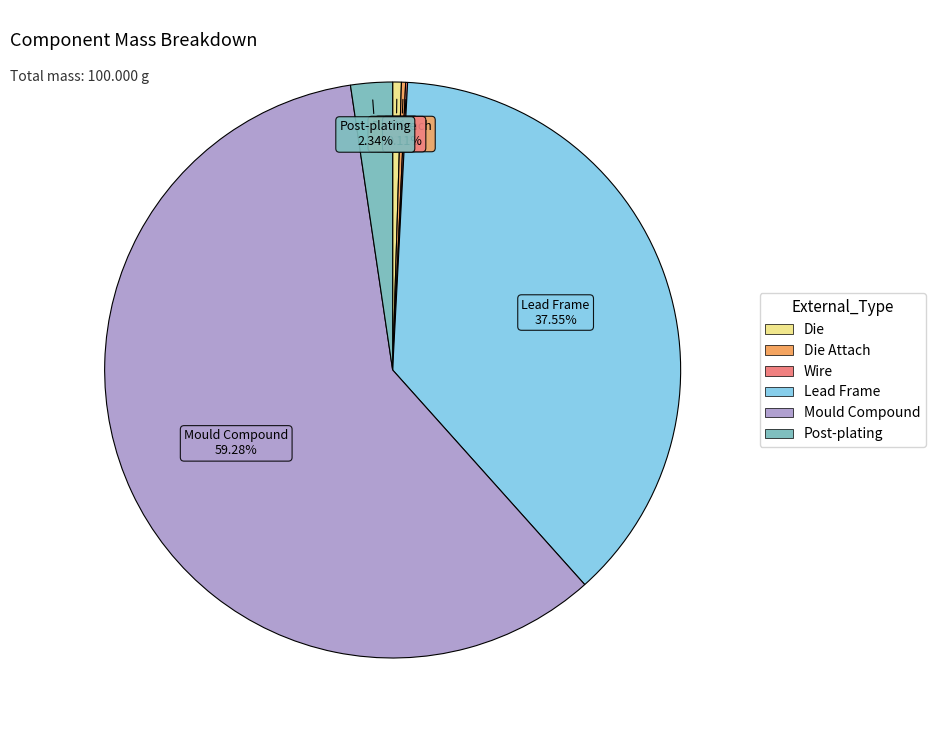

Is there a majority slice in this chart?

Yes